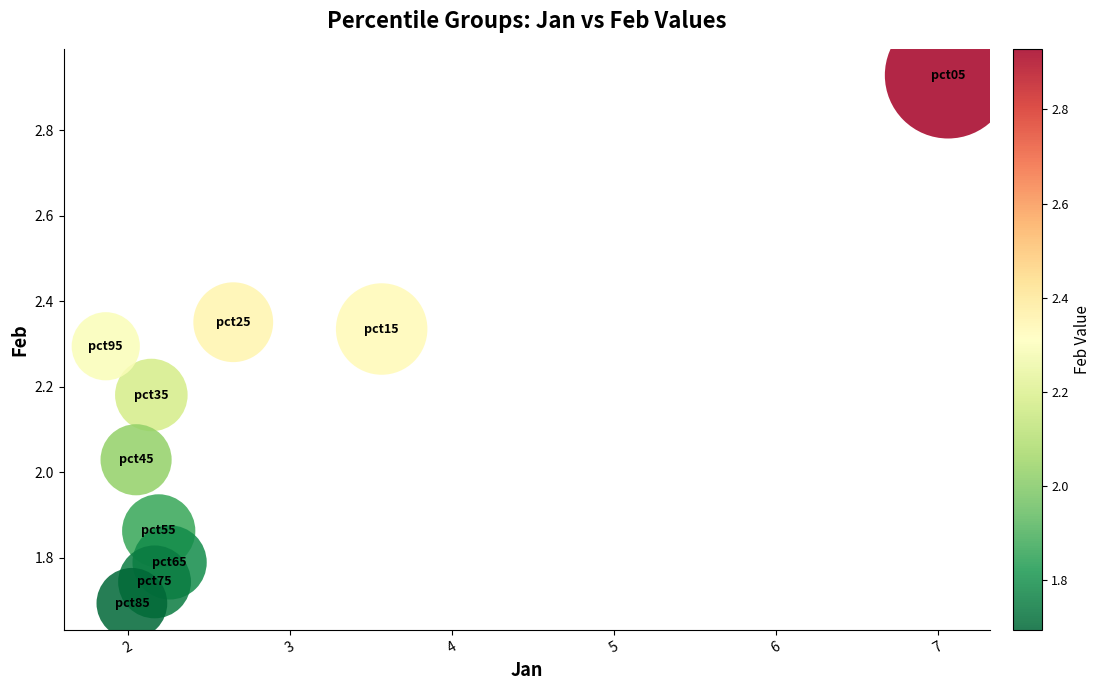

What is the average X value?

2.8